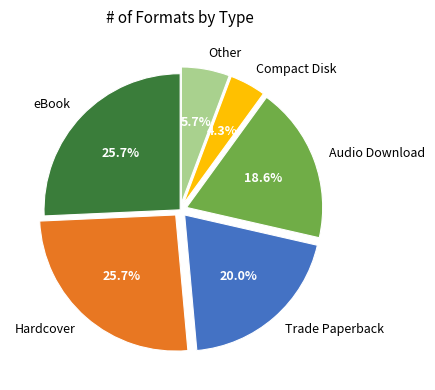

How many segments does this pie chart have?

6